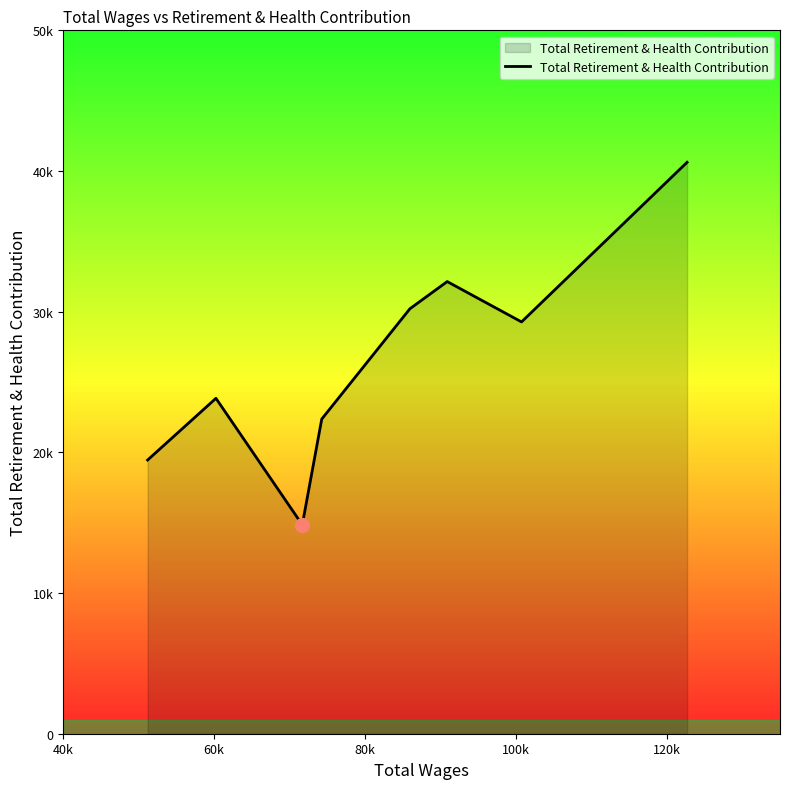

Does the chart have visible grid lines?

No